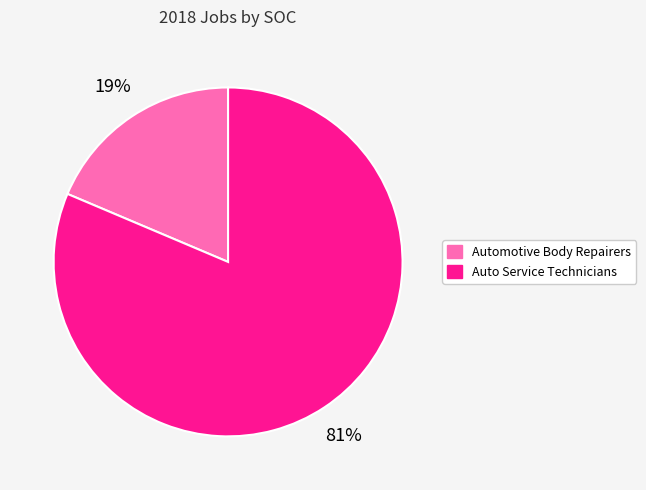

The Auto Service Technicians slice represents 81% of the pie. True or false?

True